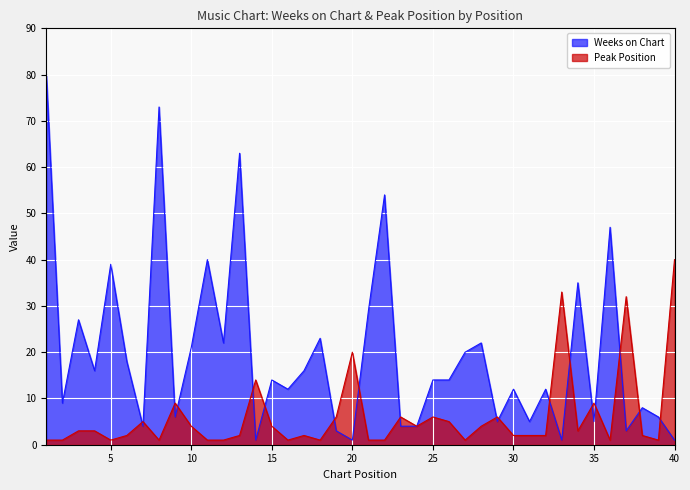

Does the chart display data point markers on the line(s)?

No